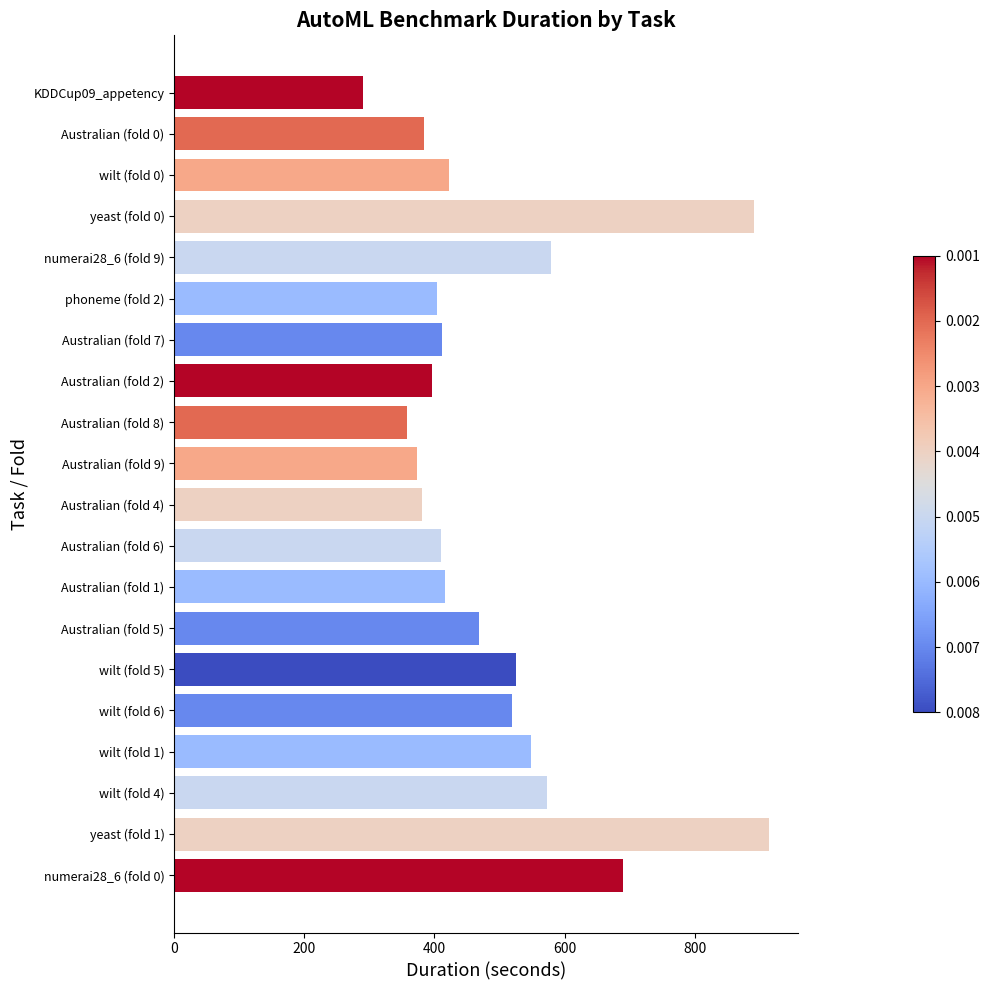

What is the minimum value shown in the chart?

290.2